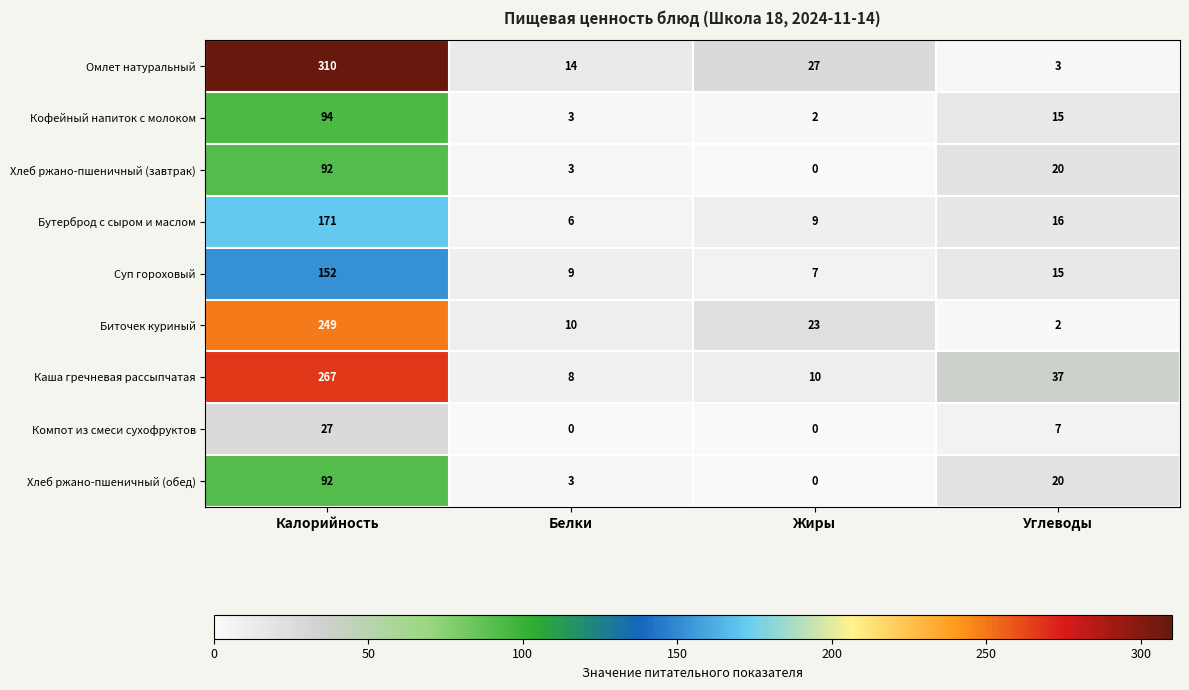

Is it true that Бутерброд с сыром и маслом equals 9 at Белки?

False